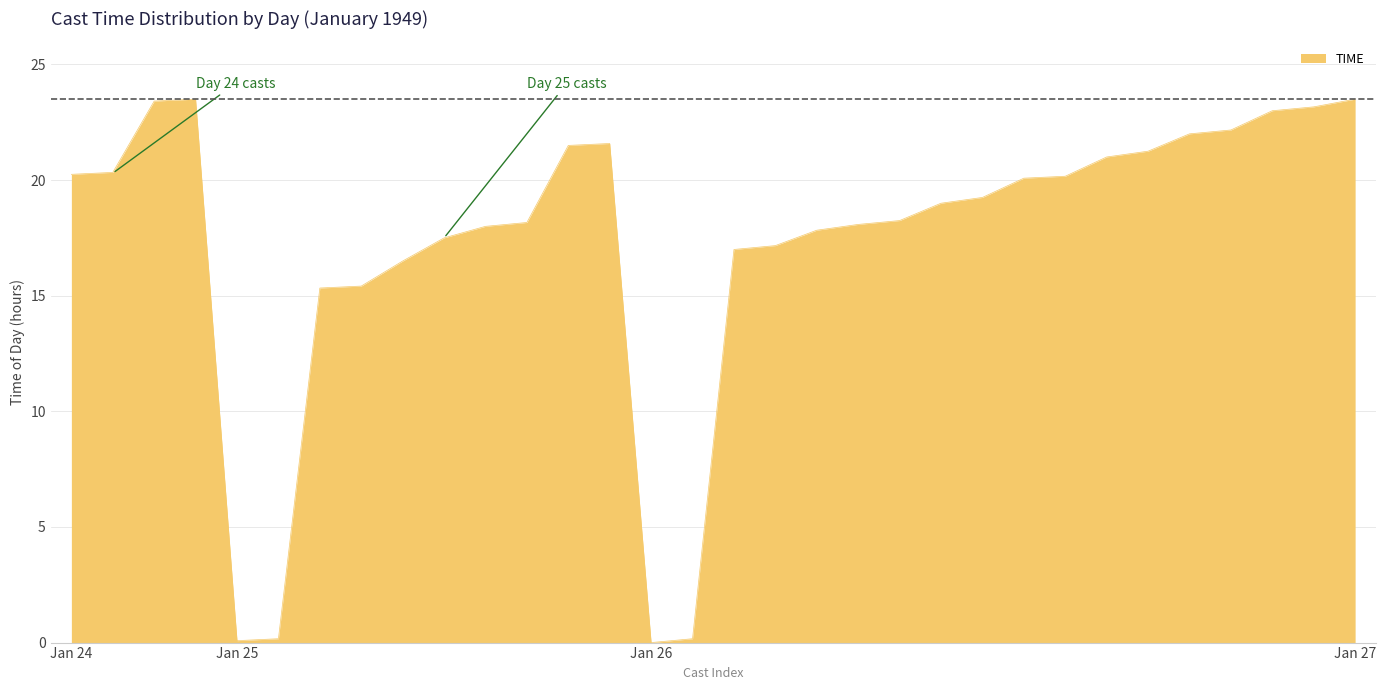

What is the difference between the maximum and minimum values?

23.5